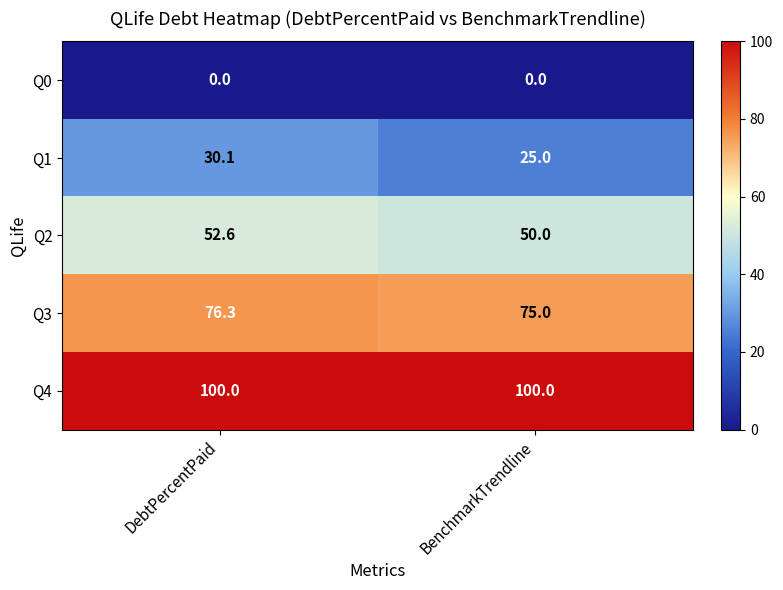

List the labels in order of Q3 value, smallest first.

BenchmarkTrendline, DebtPercentPaid